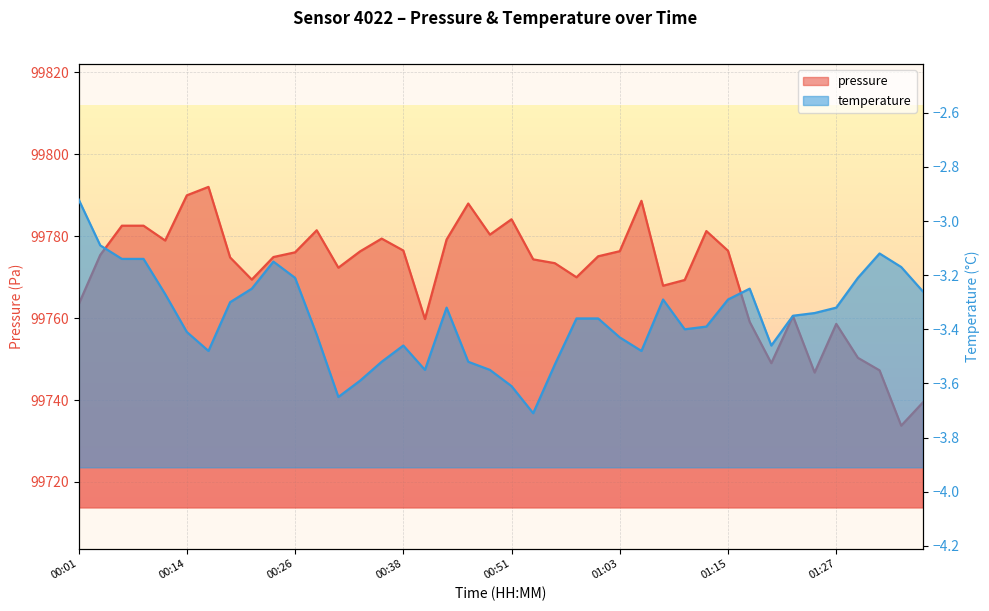

In pressure, how many points are higher than both neighbors (excluding endpoints)?

9